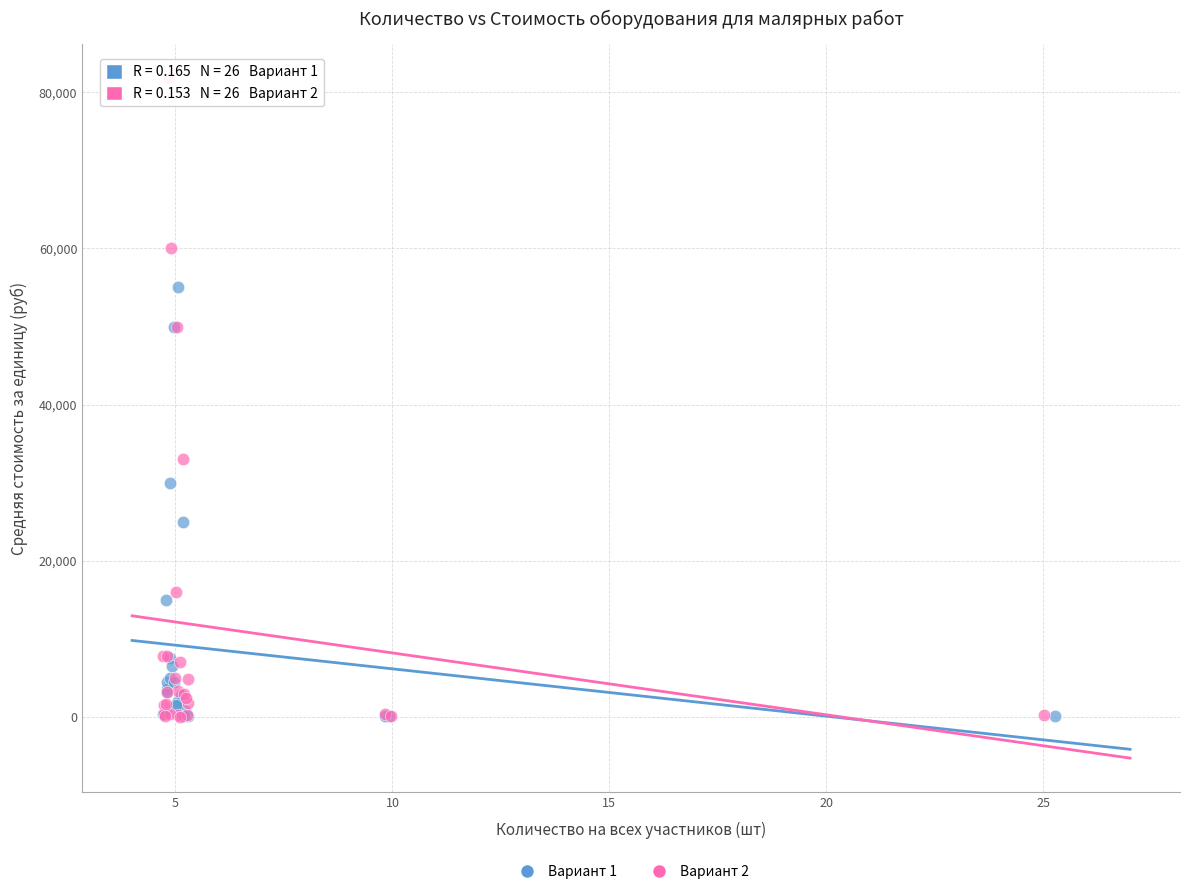

Which series has the widest spread of Y values?

Вариант 2